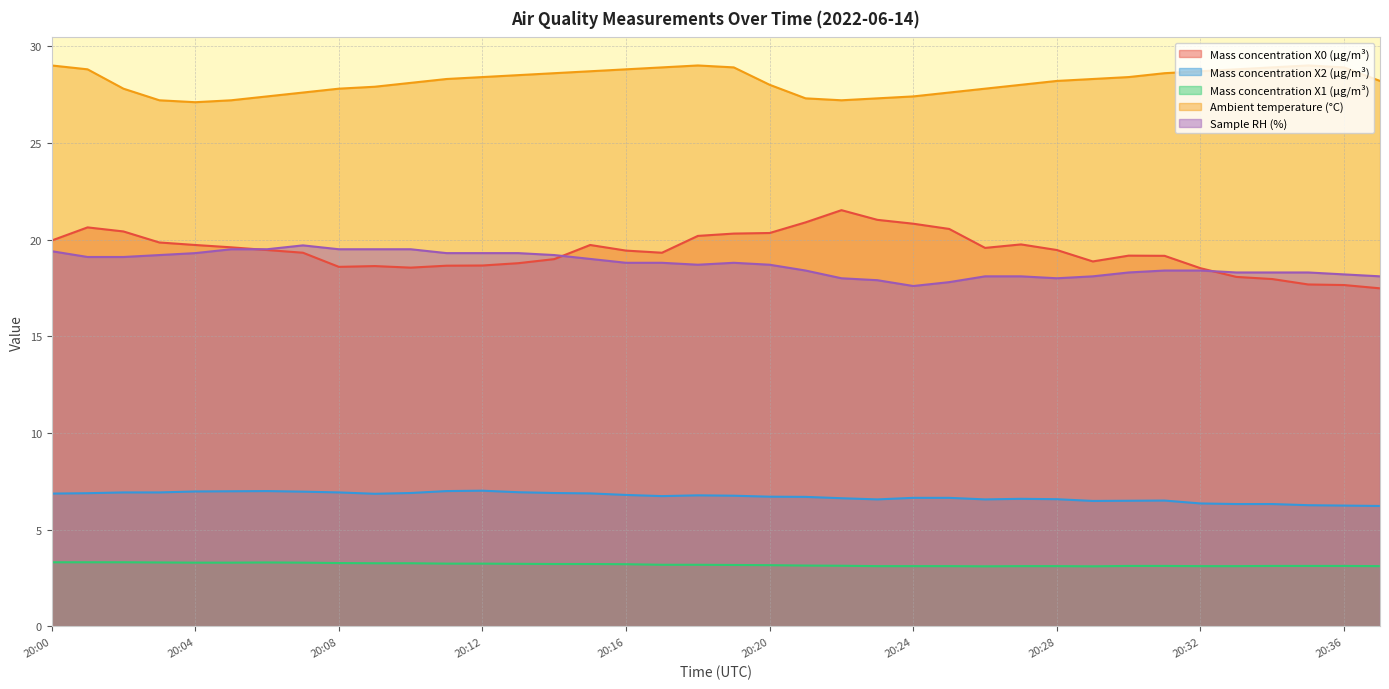

The Mass concentration X0 (μg/m³) series shows 18.6 at 20:08. True or false?

True